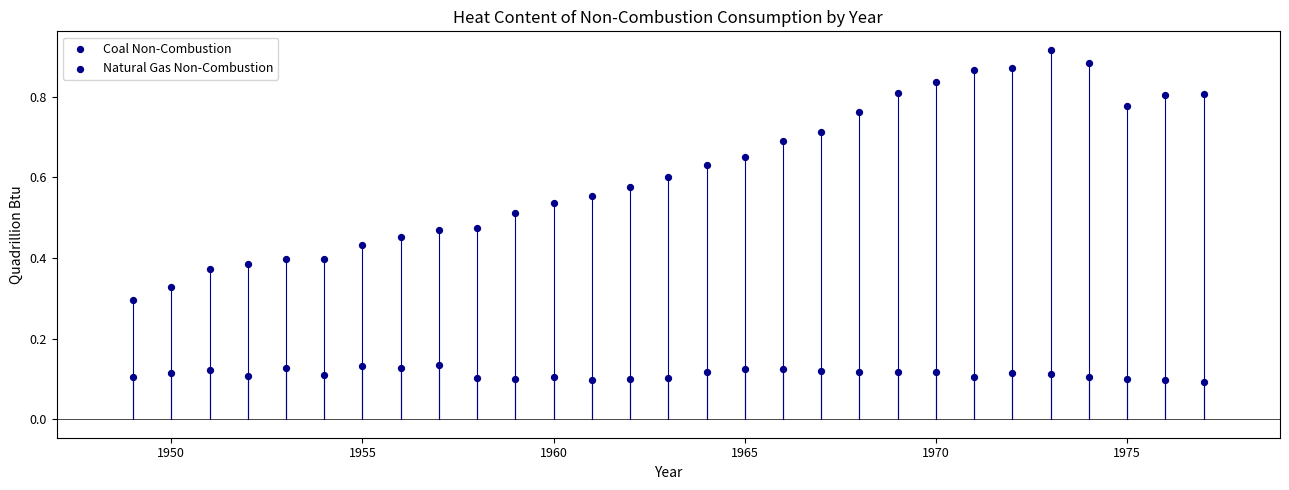

How many data points are displayed?

58